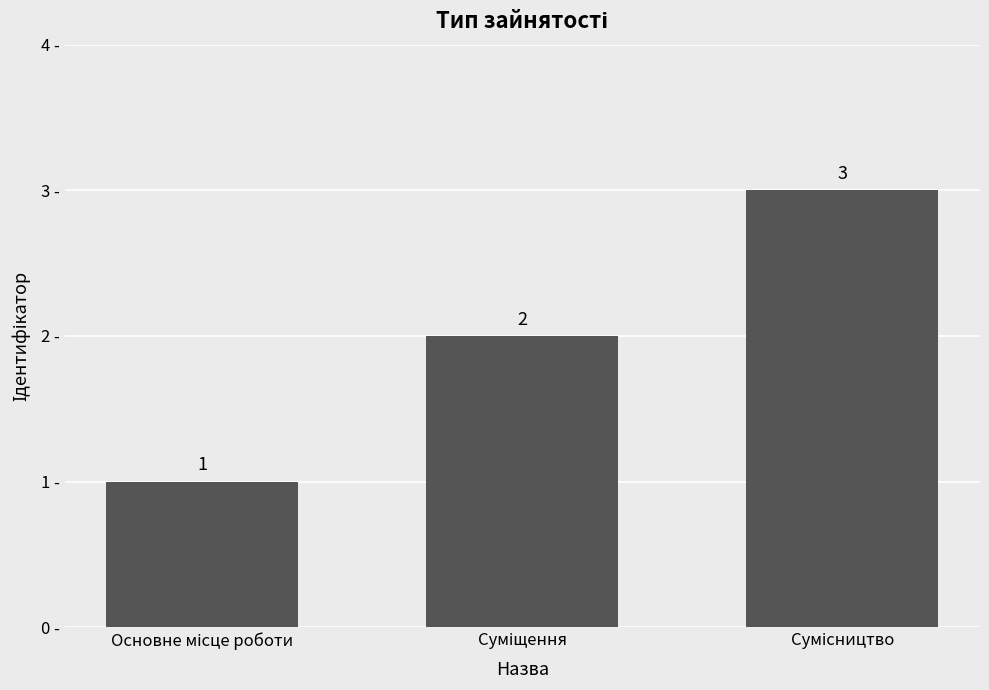

What is the maximum value shown in the chart?

3